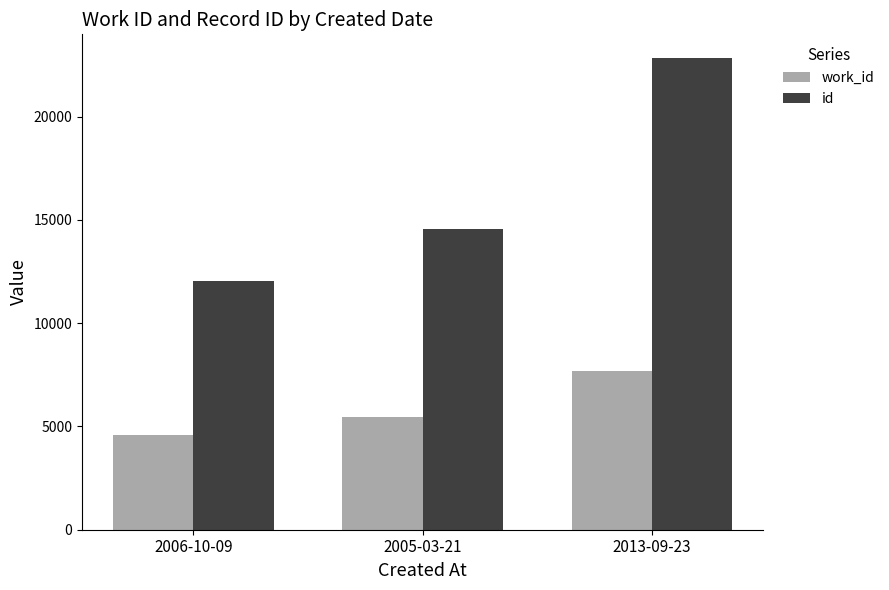

At which category is the sum across all series the highest?

2013-09-23